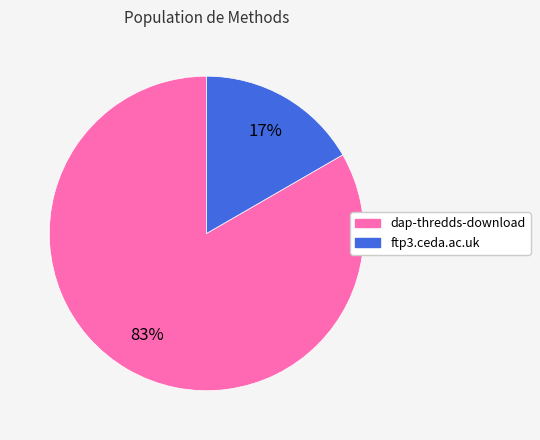

Does ftp3.ceda.ac.uk represent more than half of the total?

No